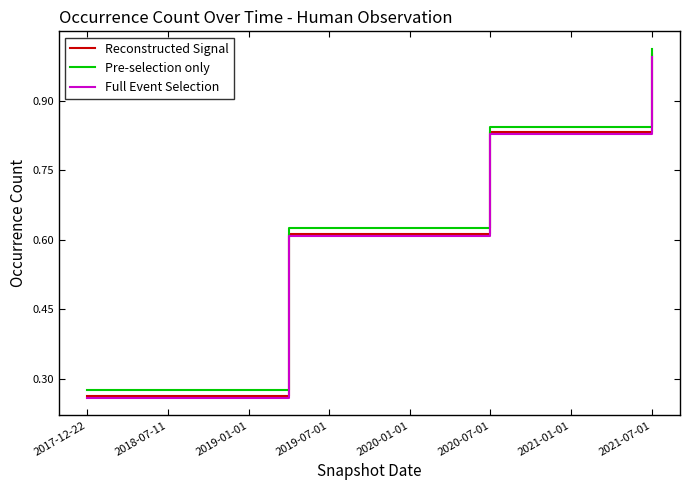

True or false: Full Event Selection and Pre-selection only cross at least once.

False